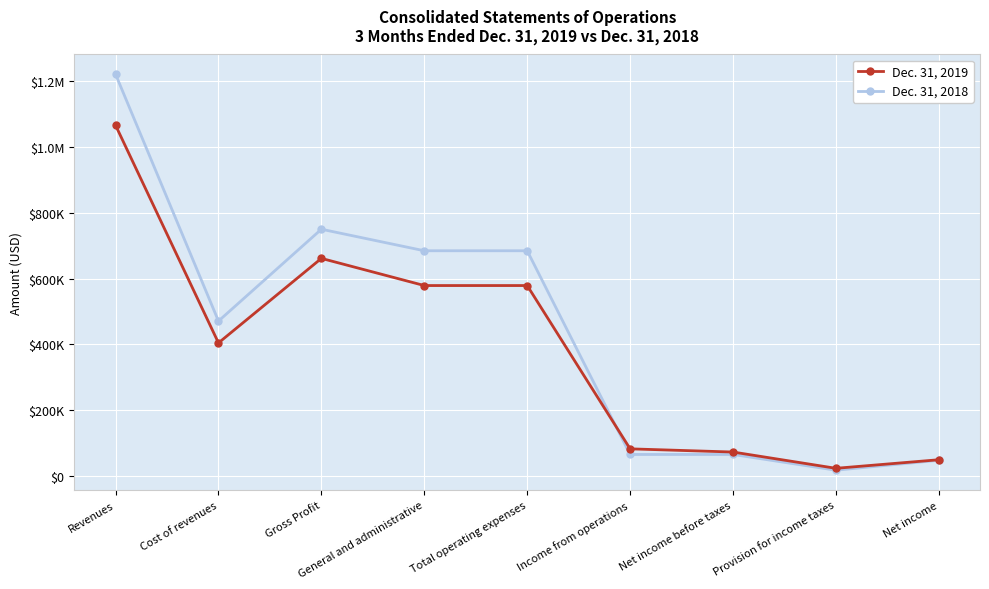

The Dec. 31, 2018 series shows 412766 at Gross Profit. True or false?

False